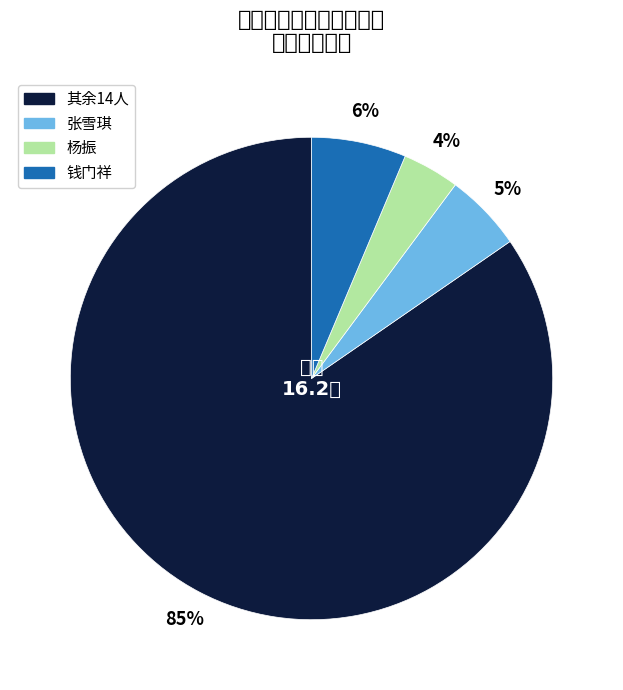

Is there any slice that represents more than half of the pie?

Yes